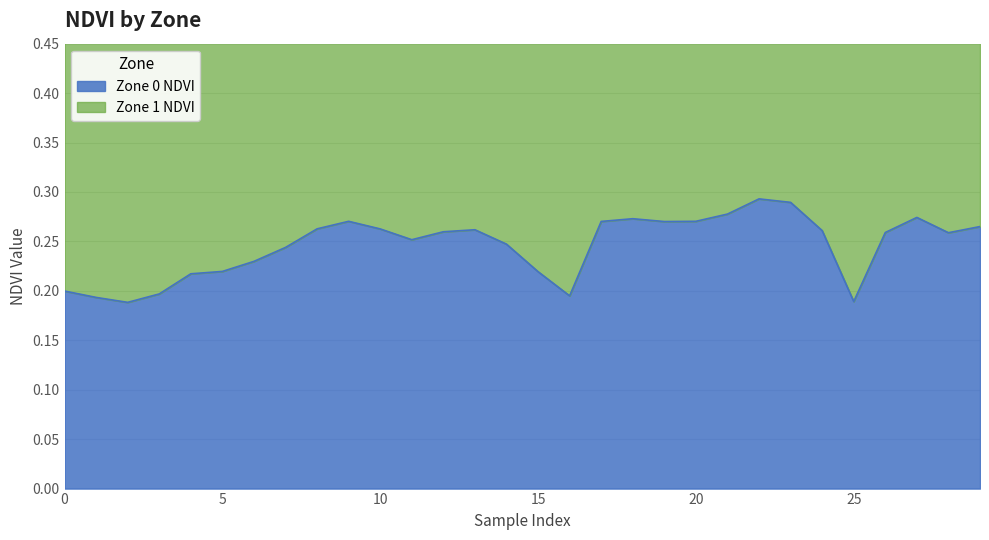

Which label corresponds to the largest value in the chart?

22